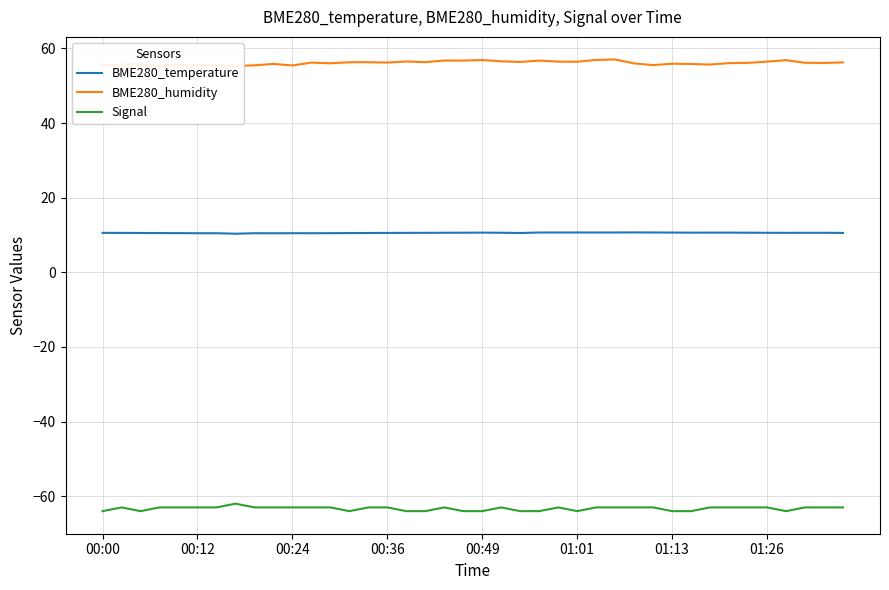

What is the minimum value for BME280_temperature?

10.3